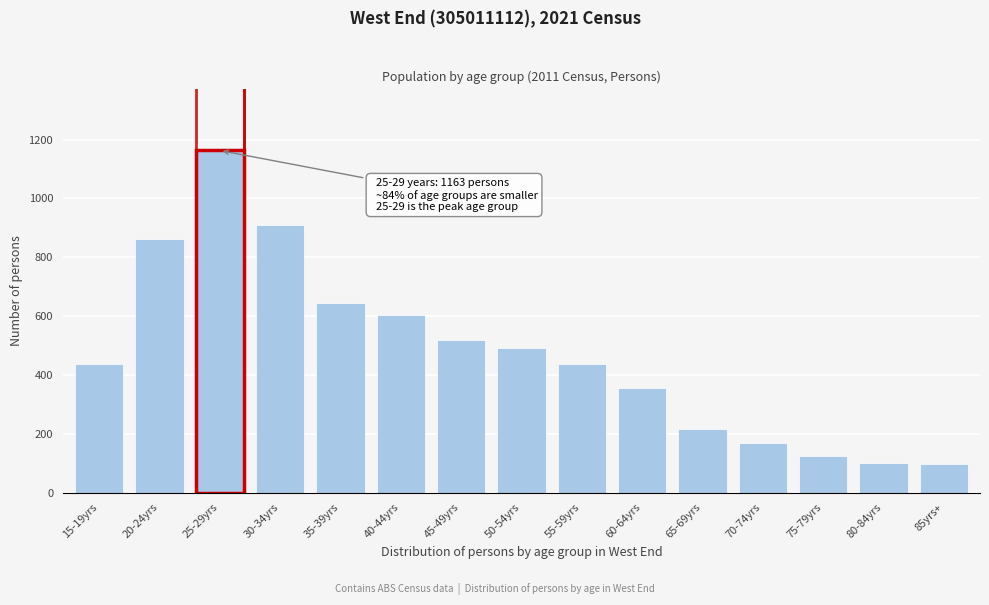

What is the maximum value shown in the chart?

1163